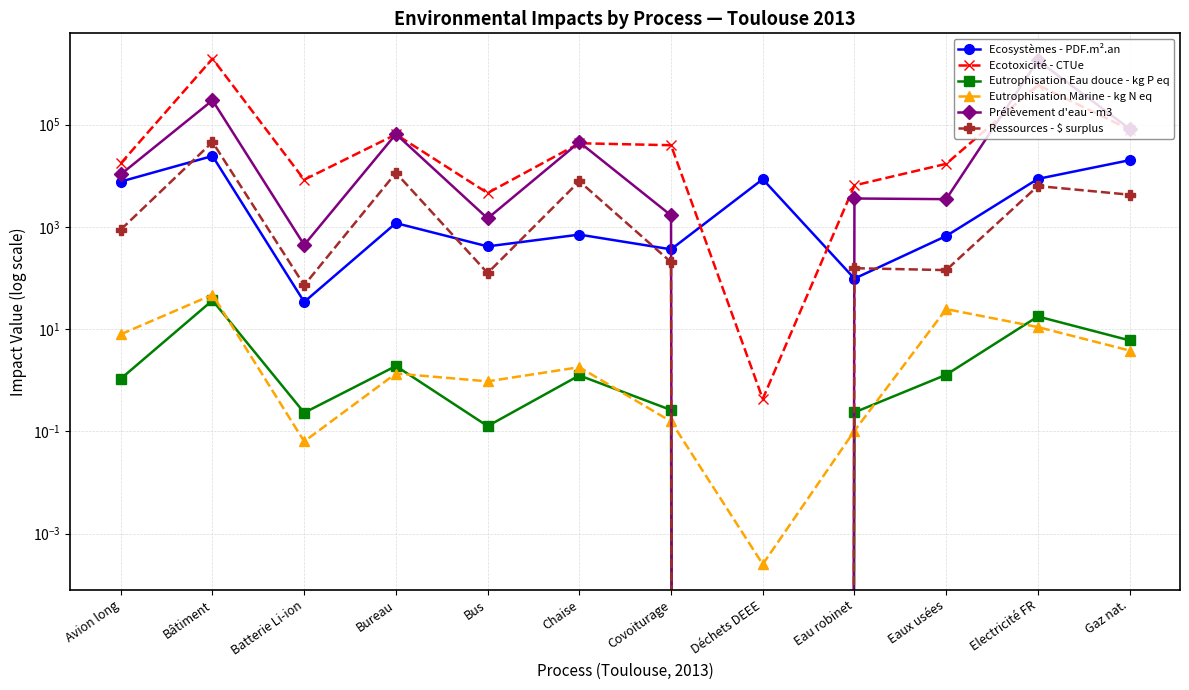

How many lines are shown in the chart?

6